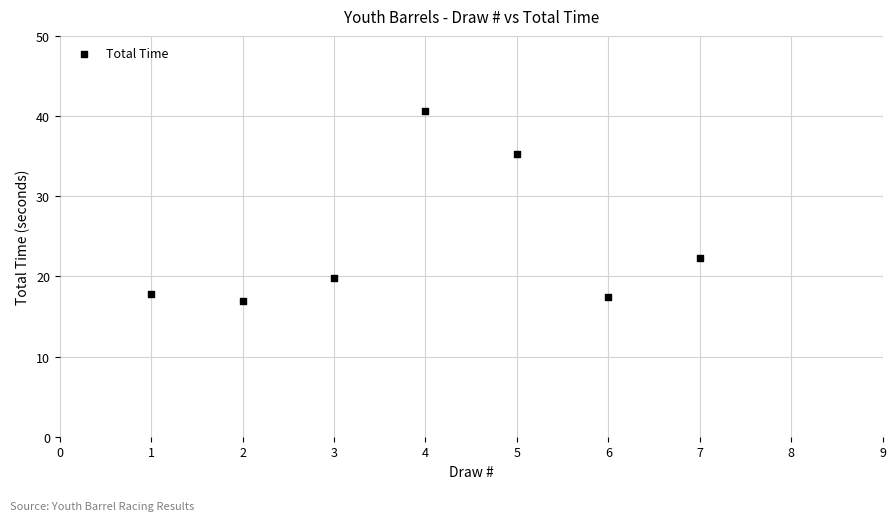

What Y value in the scatter plot is closest to 28?

22.3